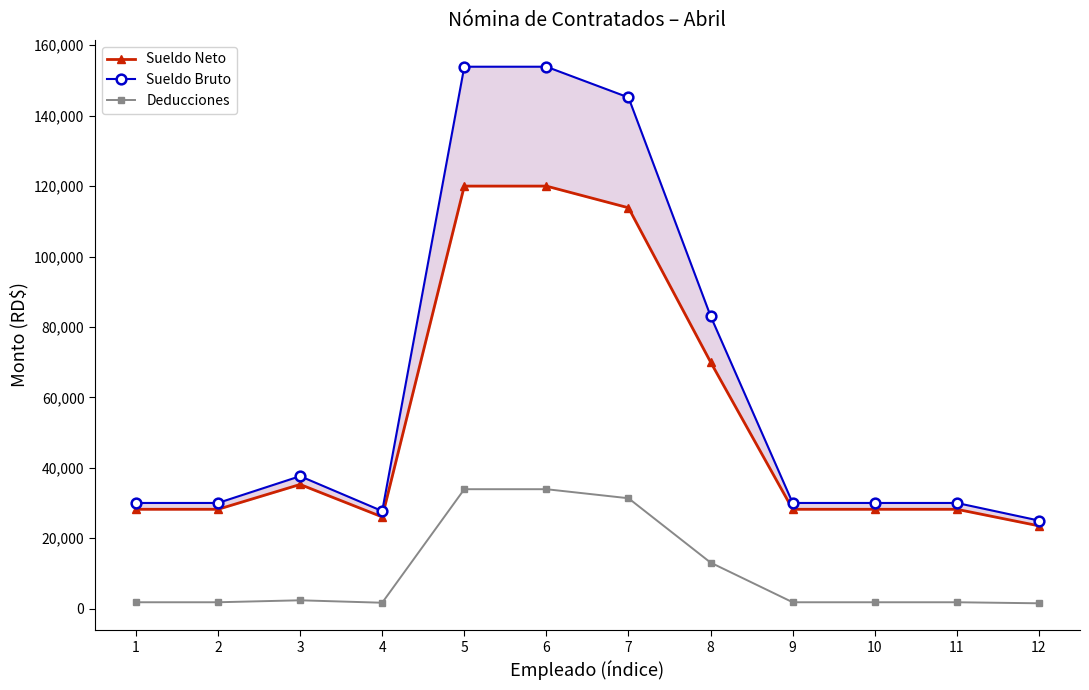

Reading left to right, what are all the values shown in this chart?

Sueldo Neto: 28202.0	28202.0	35254.5	26034.3	120000.0	120000.0	113840.8	70025.6	28202.0	28202.0	28202.0	23497.5
Sueldo Bruto: 30000.0	30000.0	37607.0	27696.2	153906.5	153906.5	145178.4	83088.5	30000.0	30000.0	30000.0	25000.0
Deducciones: 1798.0	1798.0	2352.5	1661.8	33906.5	33906.5	31337.5	13063.0	1798.0	1798.0	1798.0	1502.5